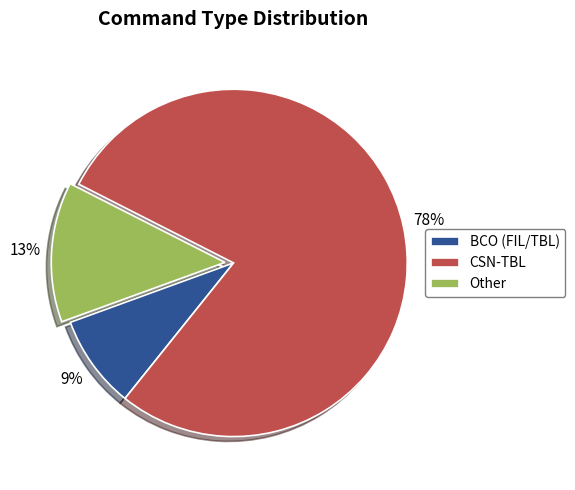

How many segments does this pie chart have?

3